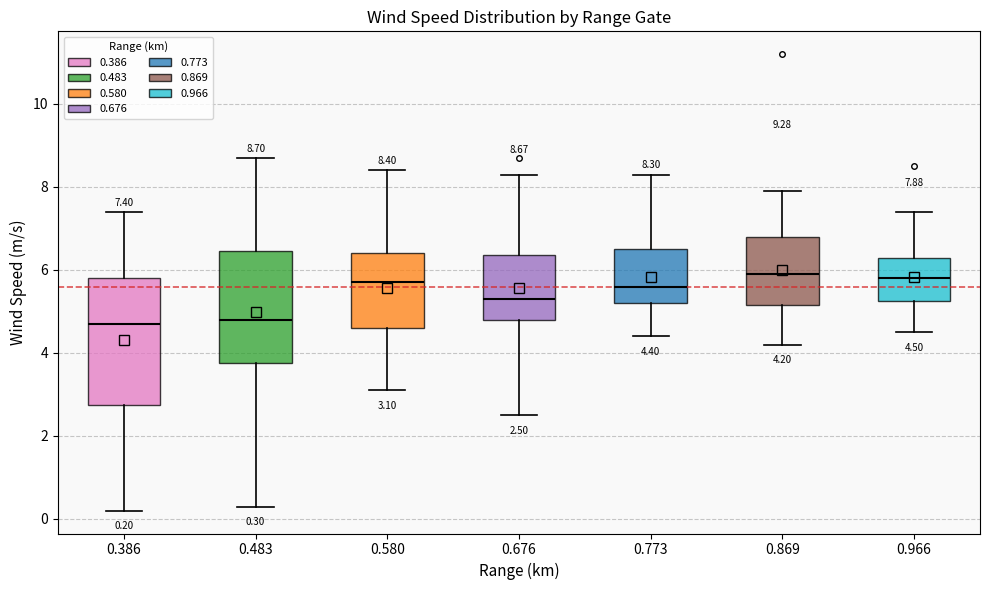

Comparing the boxes themselves (not the whiskers), which one is the tallest?

0.386